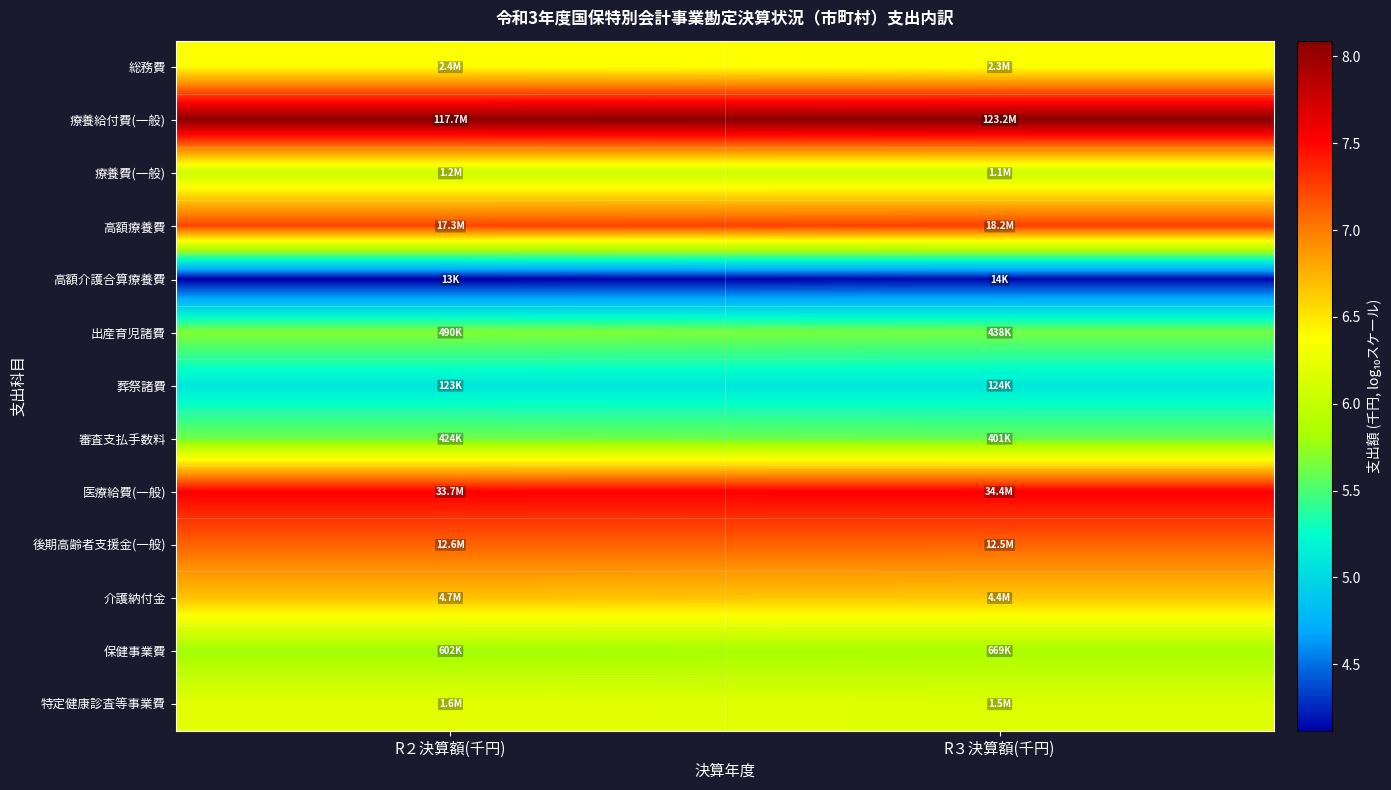

Reading left to right, what are all the values shown in this chart?

総務費: R２決算額(千円)=6.4	R３決算額(千円)=6.4
療養給付費(一般): R２決算額(千円)=8.1	R３決算額(千円)=8.1
療養費(一般): R２決算額(千円)=6.1	R３決算額(千円)=6.1
高額療養費: R２決算額(千円)=7.2	R３決算額(千円)=7.3
高額介護合算療養費: R２決算額(千円)=4.1	R３決算額(千円)=4.1
出産育児諸費: R２決算額(千円)=5.7	R３決算額(千円)=5.6
葬祭諸費: R２決算額(千円)=5.1	R３決算額(千円)=5.1
審査支払手数料: R２決算額(千円)=5.6	R３決算額(千円)=5.6
医療給費(一般): R２決算額(千円)=7.5	R３決算額(千円)=7.5
後期高齢者支援金(一般): R２決算額(千円)=7.1	R３決算額(千円)=7.1
介護納付金: R２決算額(千円)=6.7	R３決算額(千円)=6.6
保健事業費: R２決算額(千円)=5.8	R３決算額(千円)=5.8
特定健康診査等事業費: R２決算額(千円)=6.2	R３決算額(千円)=6.2